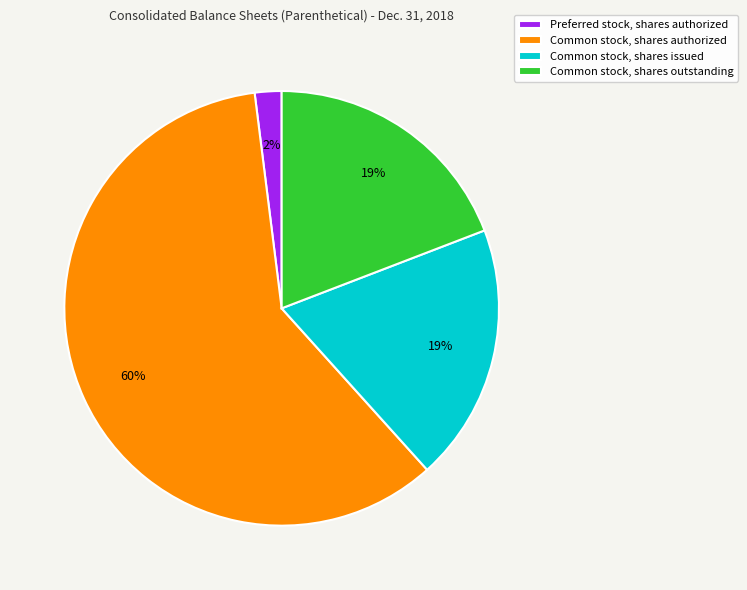

How many slices are in this pie chart?

4